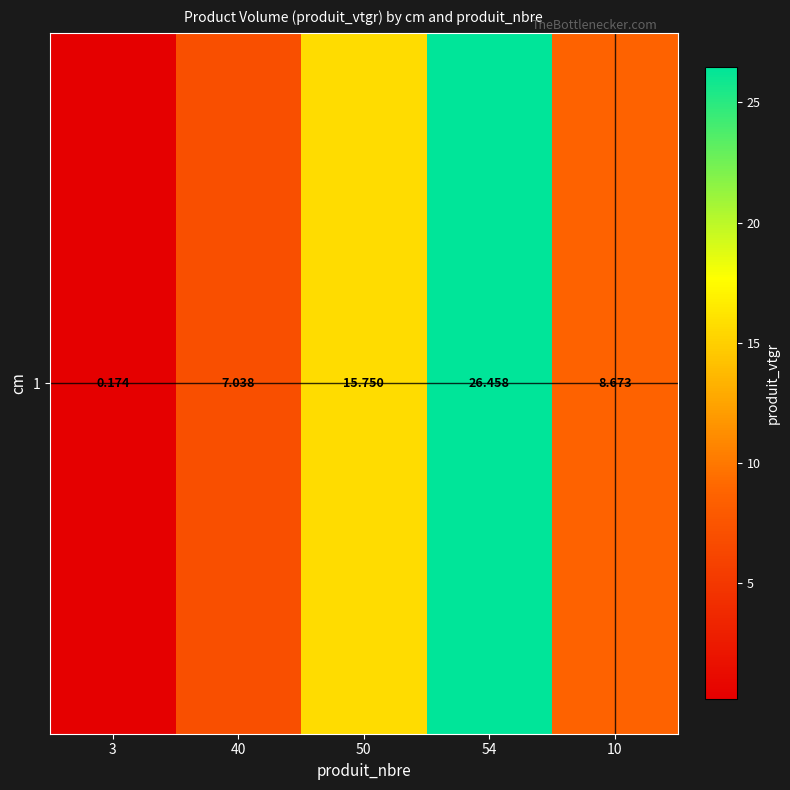

The value at 3 is 0.2. True or false?

True